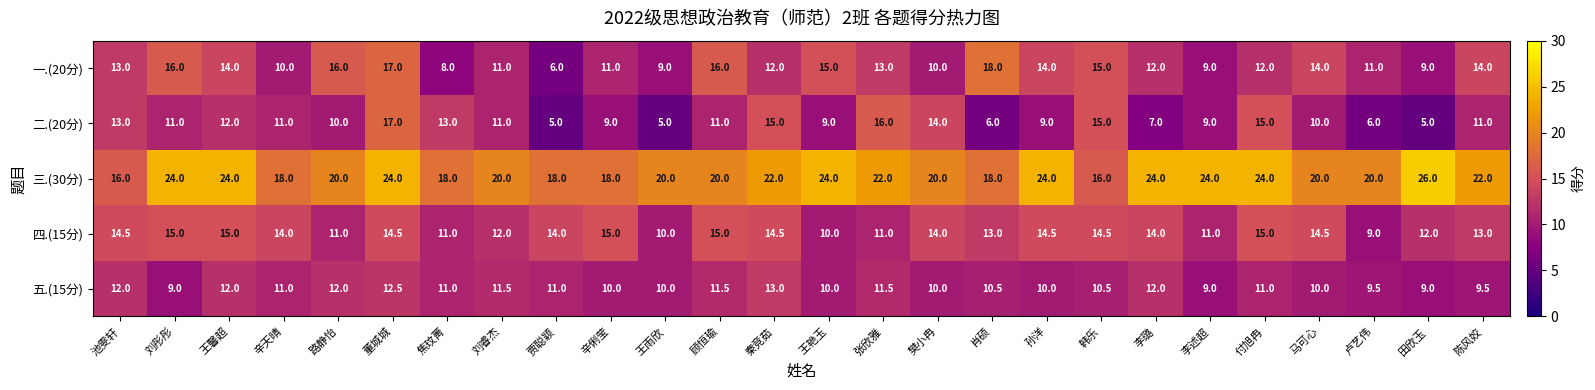

What is the difference between the maximum and minimum values in the 二.(20分) series?

12.0